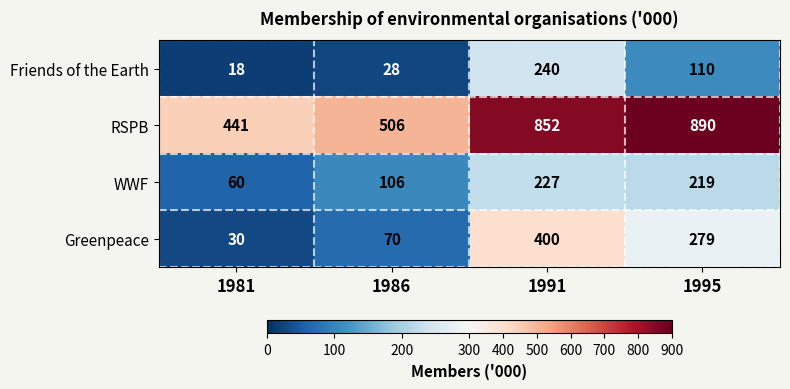

What is the minimum value shown in the chart?

18